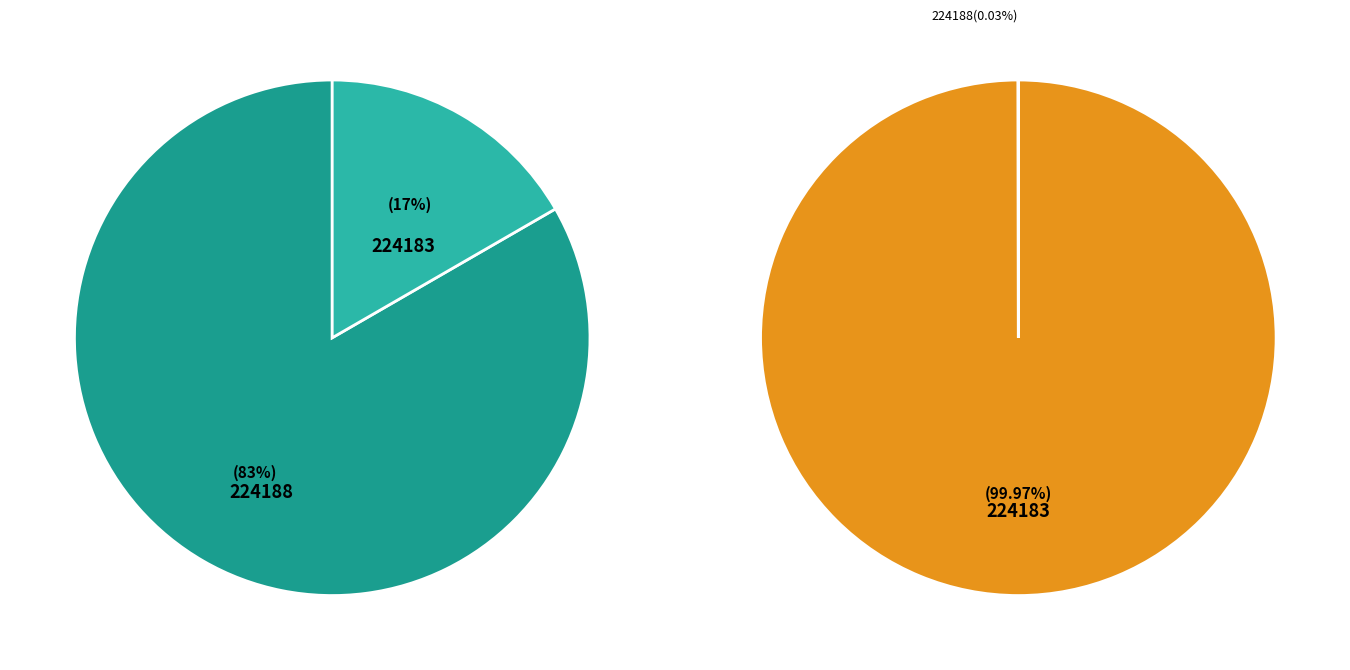

To the nearest percent, what is the difference between the largest and smallest slice percentages?

67%